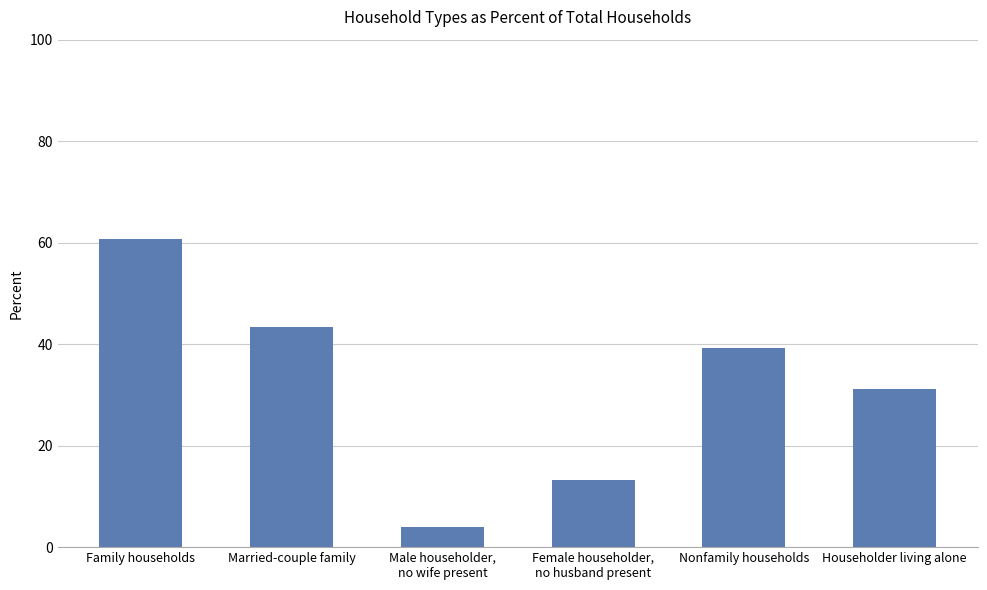

What is the greatest value displayed?

60.7